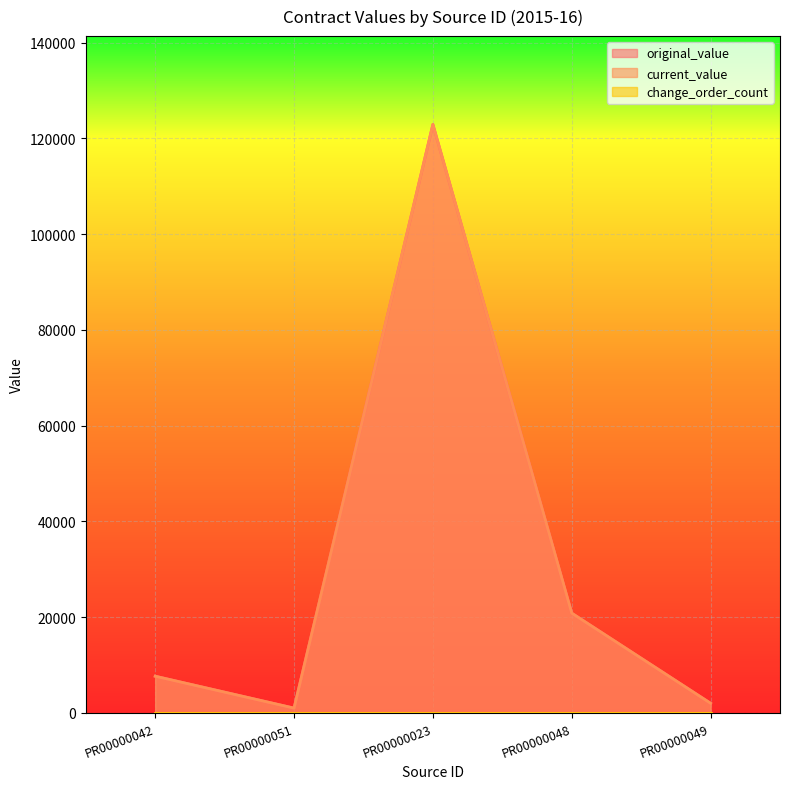

Is the value of current_value at PR00000051 greater than the value of original_value at PR00000049?

No